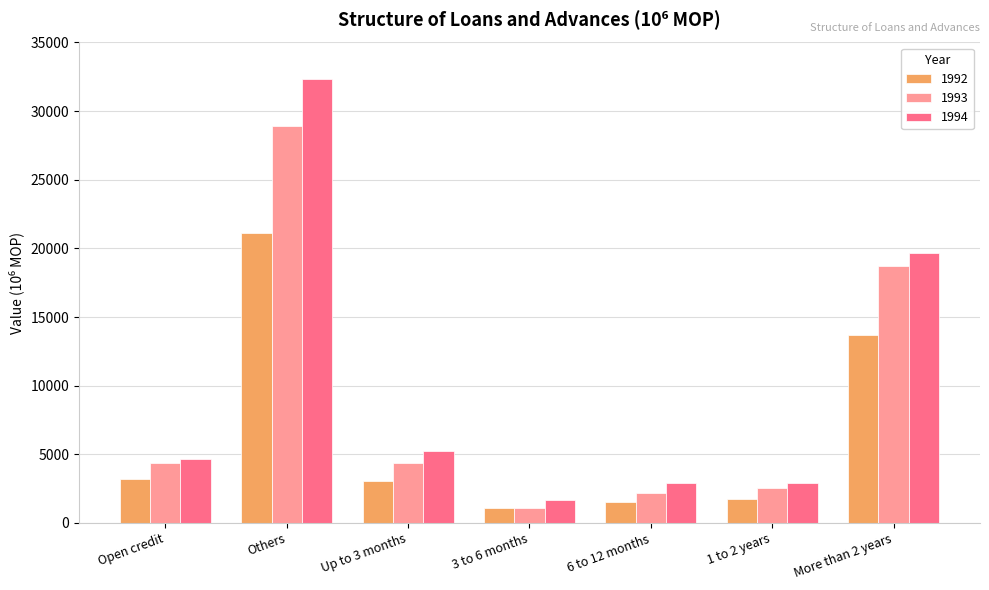

What is the difference between the highest and lowest values at 3 to 6 months?

611.7